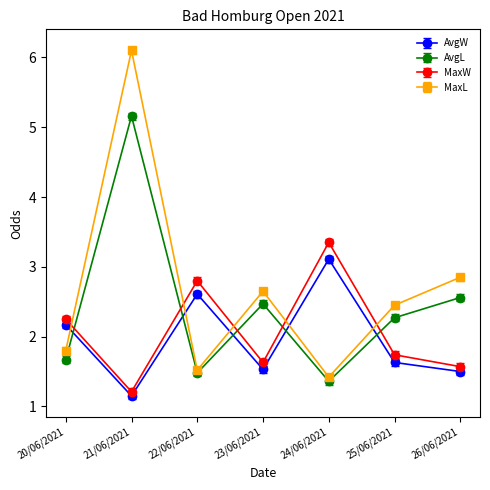

Where is the first local minimum for AvgW?

21/06/2021